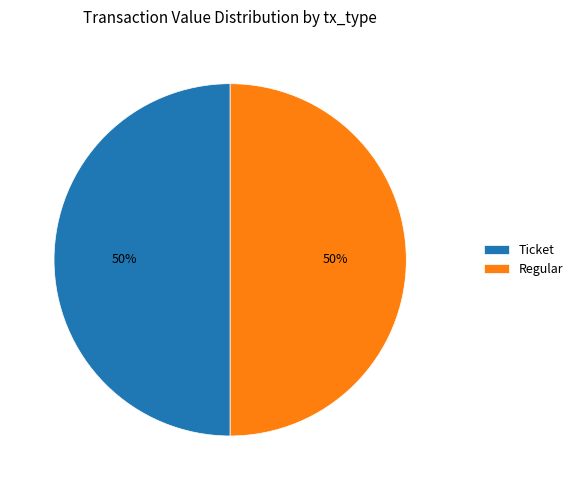

Do Regular and Ticket together represent more than half of the pie?

Yes